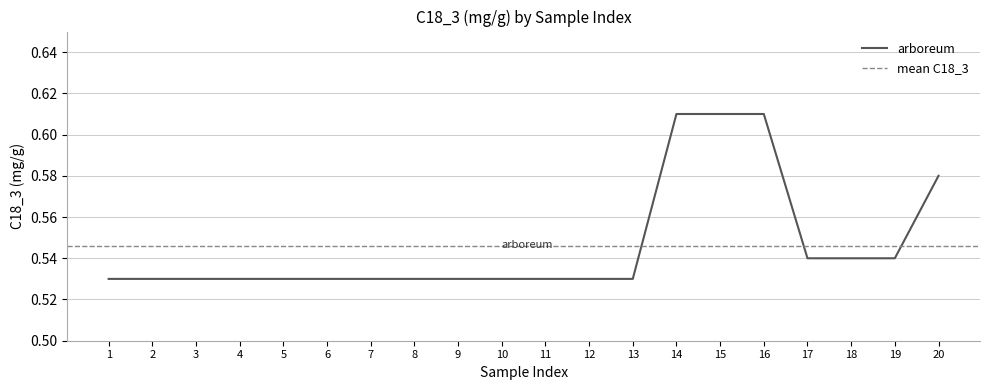

What is the value of the 15th point from the left?

0.6